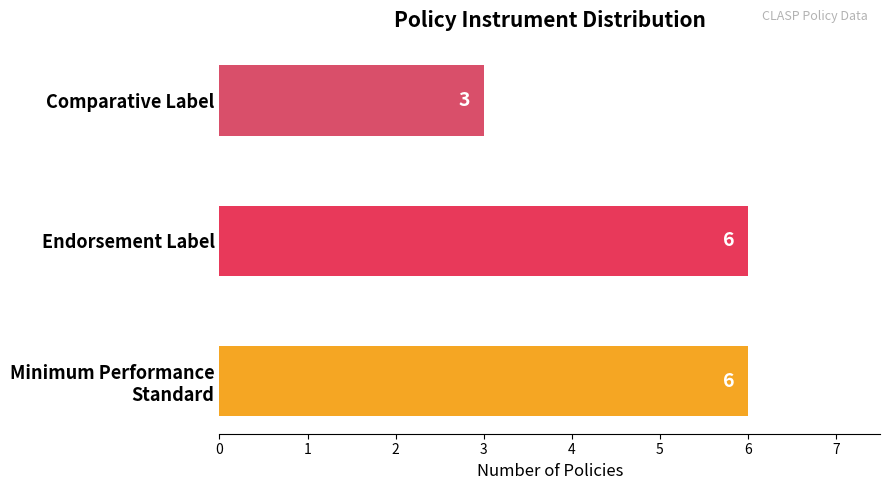

Reading bottom to top, what are all the values shown in this chart?

6	6	3